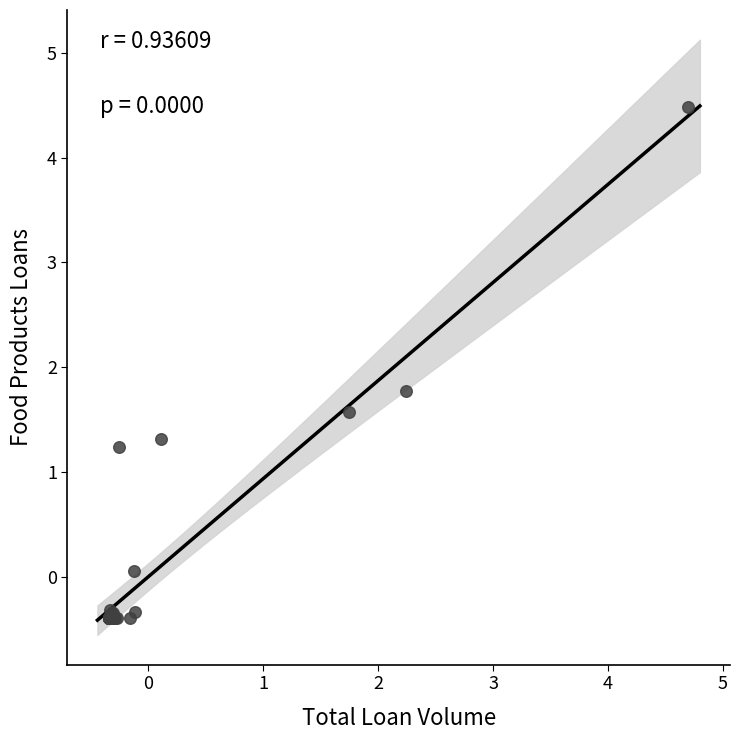

What Y value in the scatter plot is closest to 2?

1.8